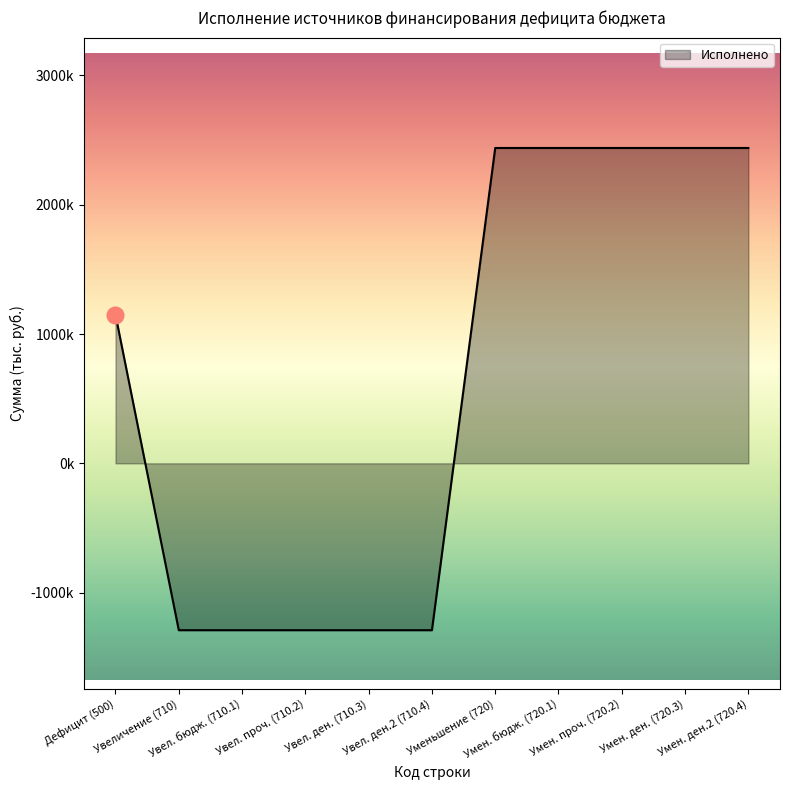

Is this an area chart (filled region under the line)?

Yes